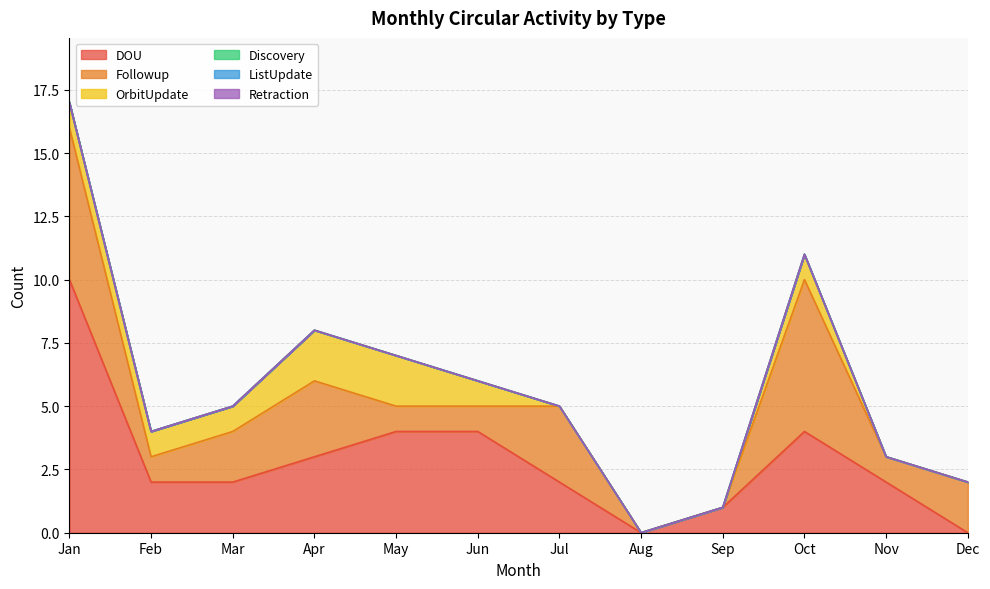

Between Jun and Jul, which series saw the biggest shift?

DOU